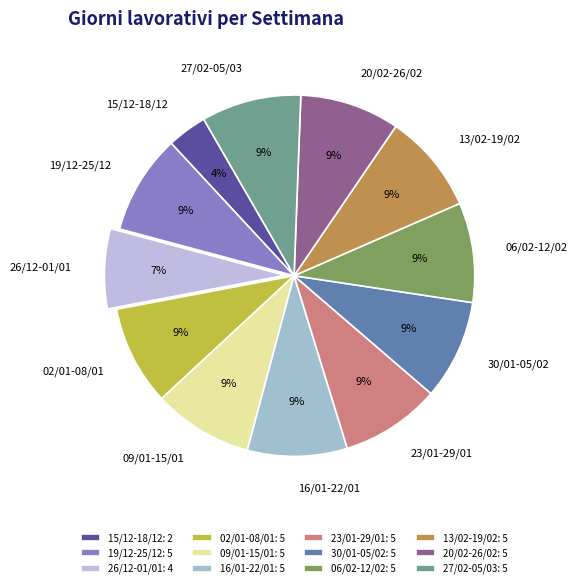

What is the ratio of the value at 15/12-18/12 to the value at 30/01-05/02?

0.4